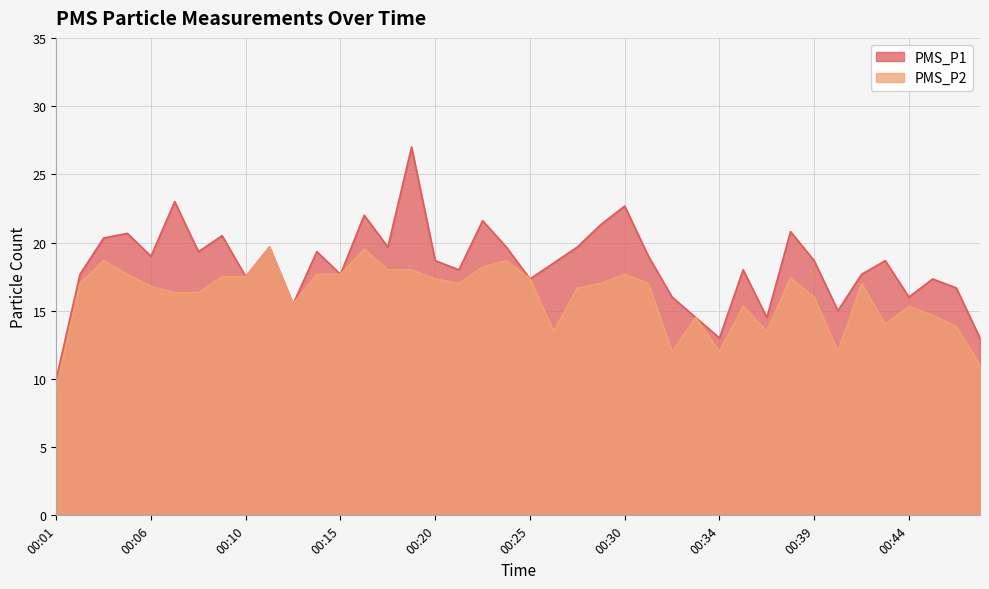

Reading right to left, extract all data points from this chart.

PMS_P1: 13.0	16.7	17.3	16.0	18.7	17.7	15.0	18.7	20.8	14.5	18.0	13.0	14.5	16.0	19.0	22.7	21.3	19.7	18.5	17.3	19.7	21.6	18.0	18.7	27.0	19.7	22.0	17.7	19.3	15.5	19.7	17.5	20.5	19.3	23.0	19.0	20.7	20.3	17.7	10.0
PMS_P2: 11.0	13.8	14.7	15.3	14.0	17.0	12.0	16.0	17.4	13.5	15.3	12.0	14.5	12.0	17.0	17.7	17.0	16.7	13.5	17.3	18.7	18.2	17.0	17.3	18.0	18.0	19.5	17.7	17.7	15.5	19.7	17.5	17.5	16.3	16.3	16.8	17.7	18.7	17.0	9.3